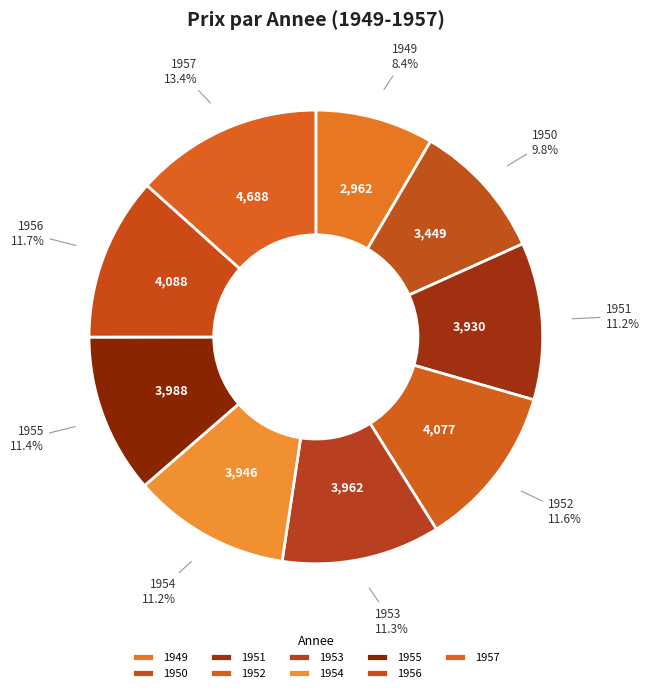

How many slices are in this pie chart?

9